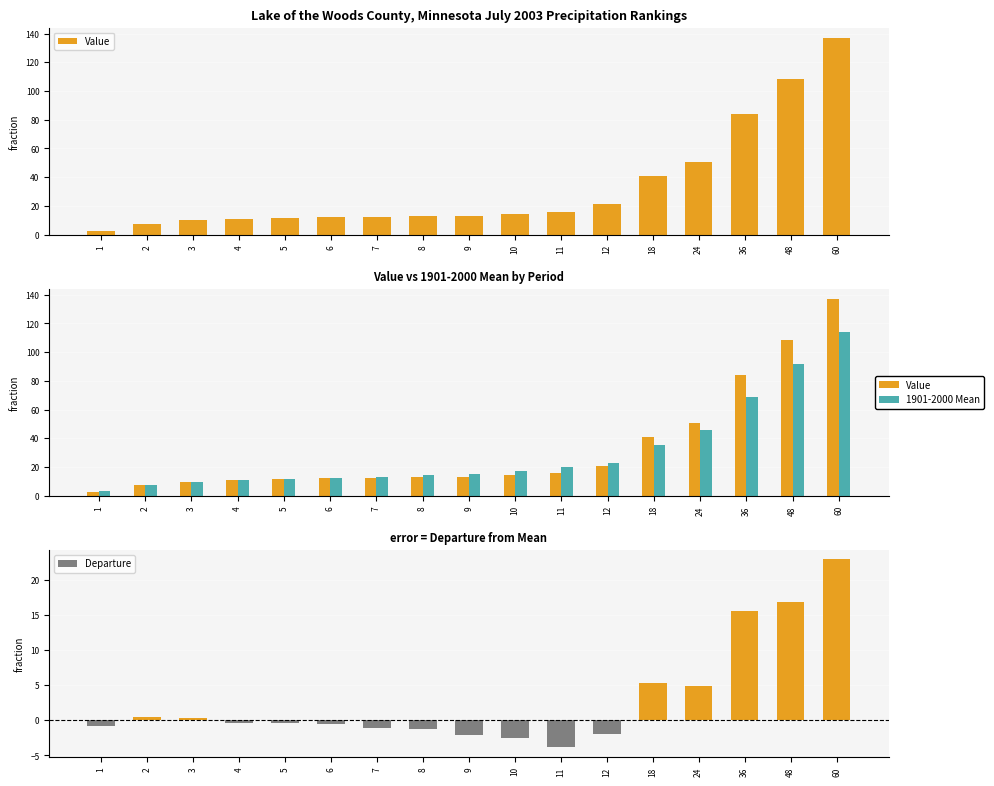

Rank the series by their maximum value, from highest to lowest.

Value, 1901-2000 Mean, Departure